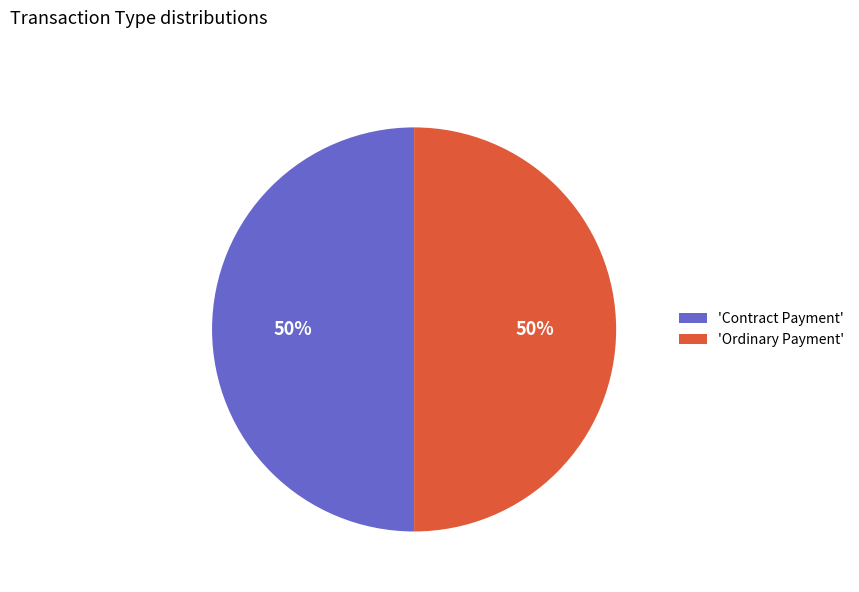

To the nearest percent, what percentage of the pie is 'Contract Payment'?

50%